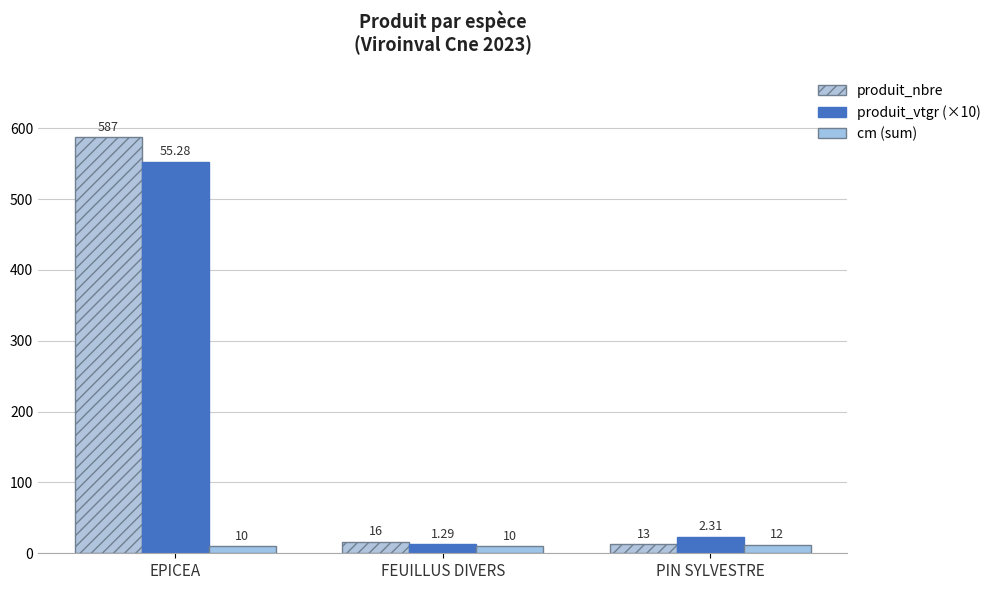

What is the total value across all series at PIN SYLVESTRE?

48.1